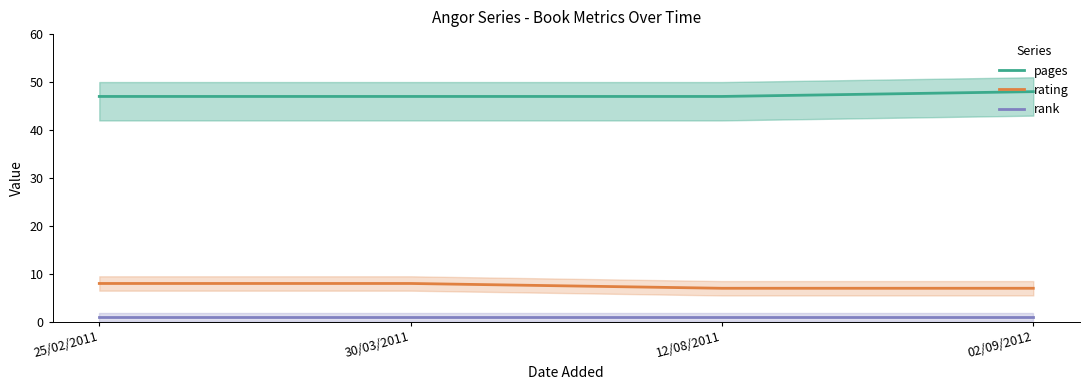

What are all the series names shown in the legend?

pages, rating, rank